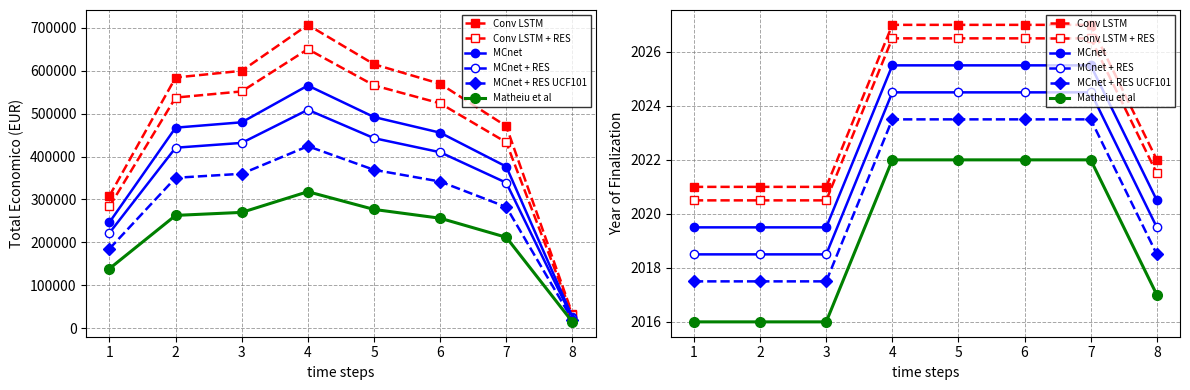

What is the value of the Conv LSTM point at the 7th from the left?

2027.0